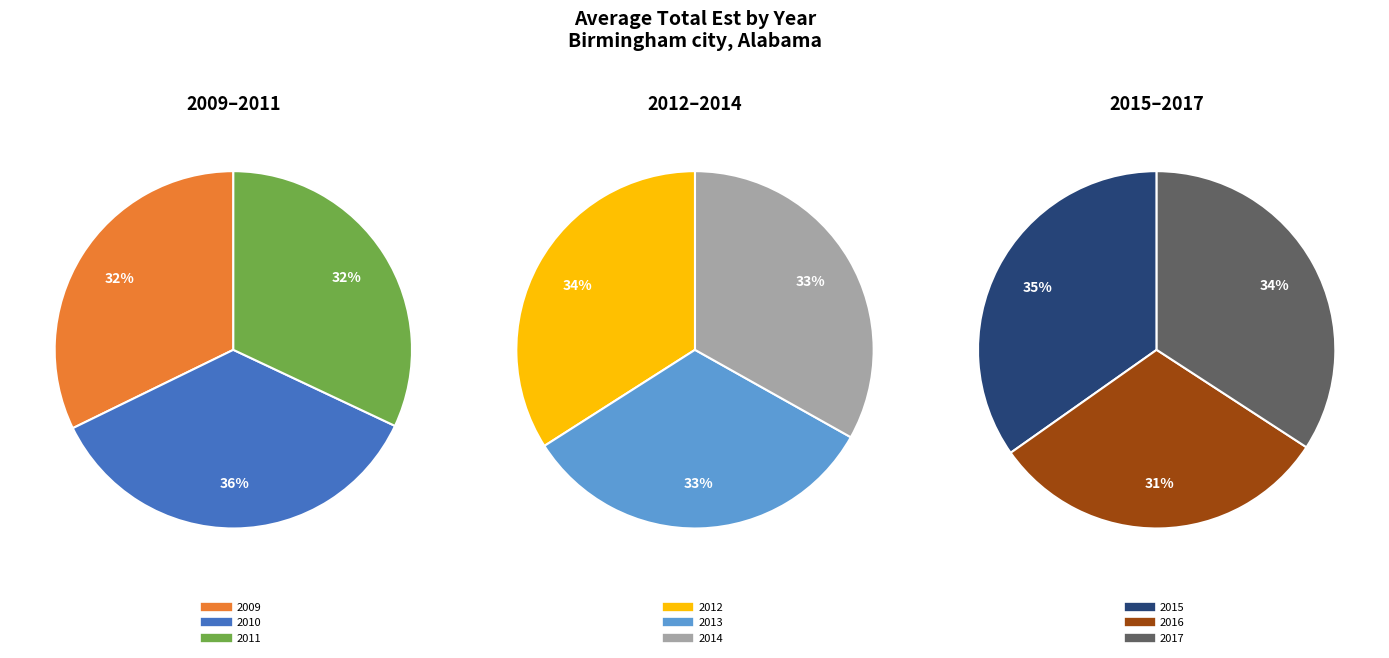

Count the number of slices in the pie.

9